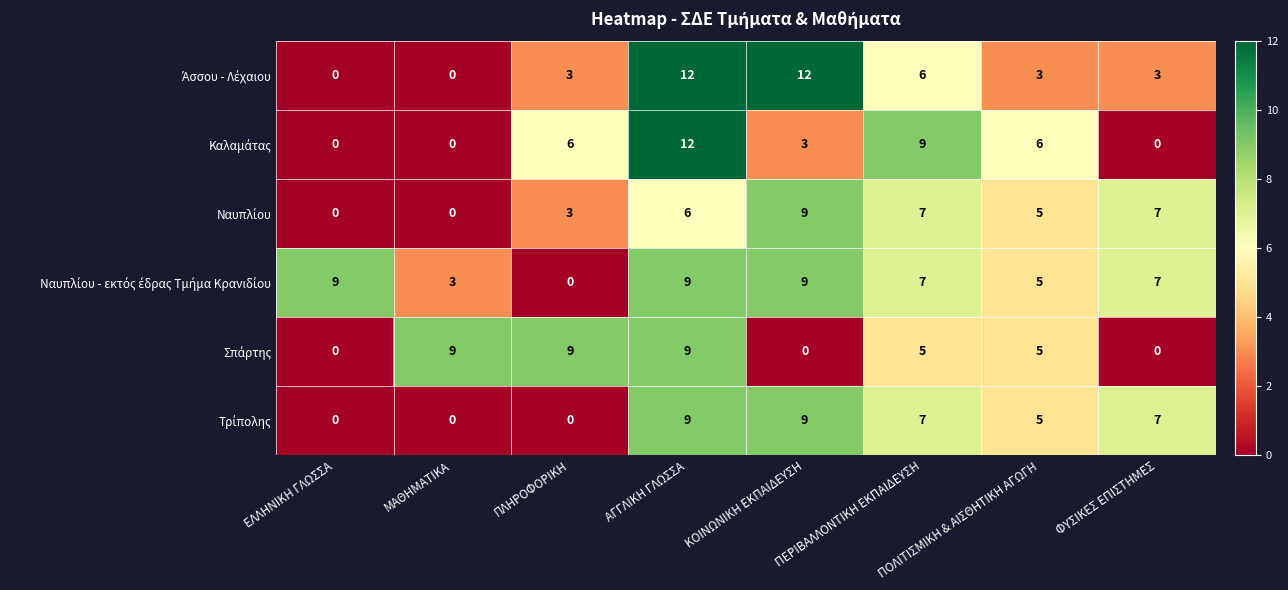

What is the difference between the highest and lowest values at ΠΛΗΡΟΦΟΡΙΚΗ?

9